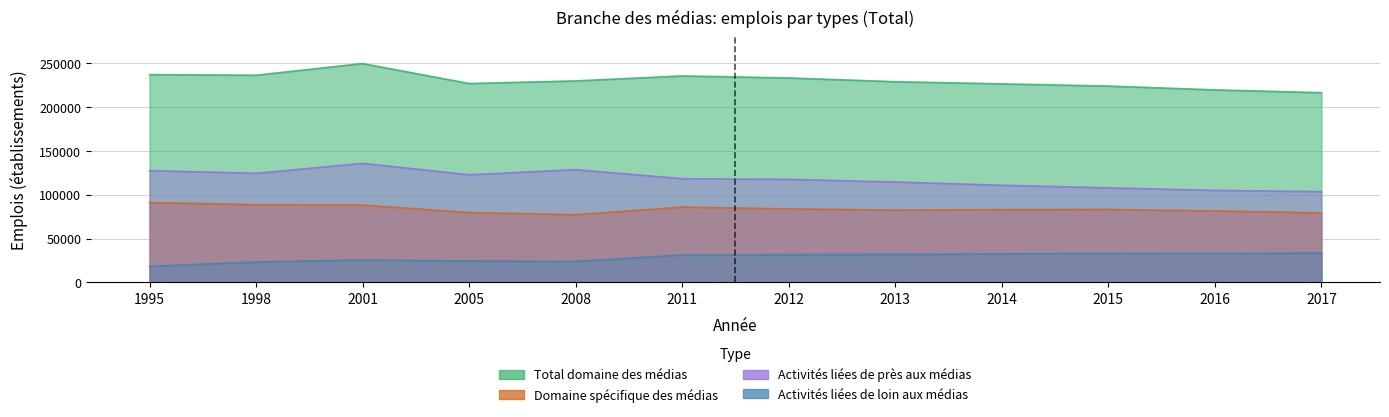

Between 1995 and 2012, which series saw the biggest shift?

Activités liées de loin aux médias